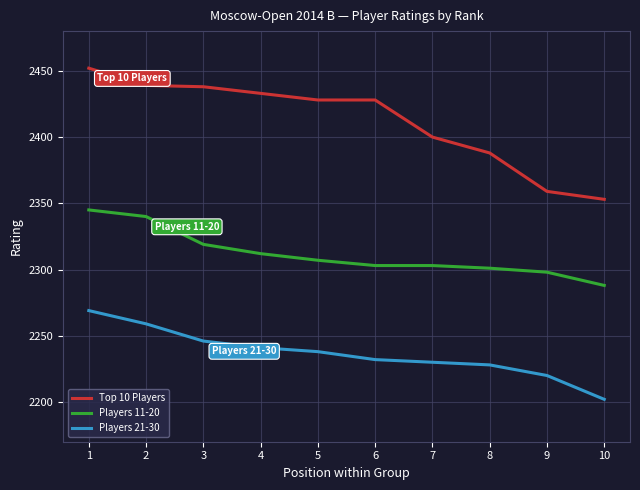

At which label does Players 11-20 first exceed 2307?

1